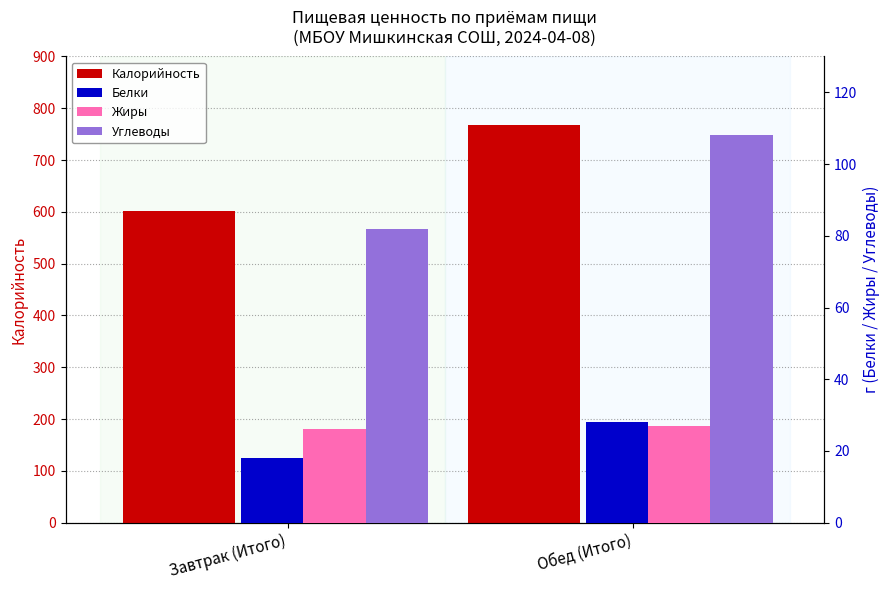

What is the difference between the highest and lowest values at Завтрак (Итого)?

583